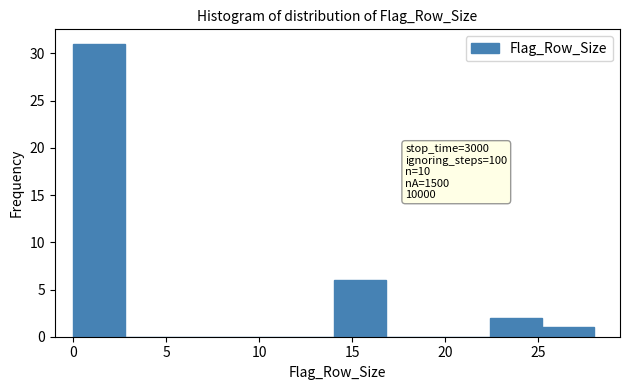

Which range on the x-axis has the tallest bar?

0.0 to 2.8